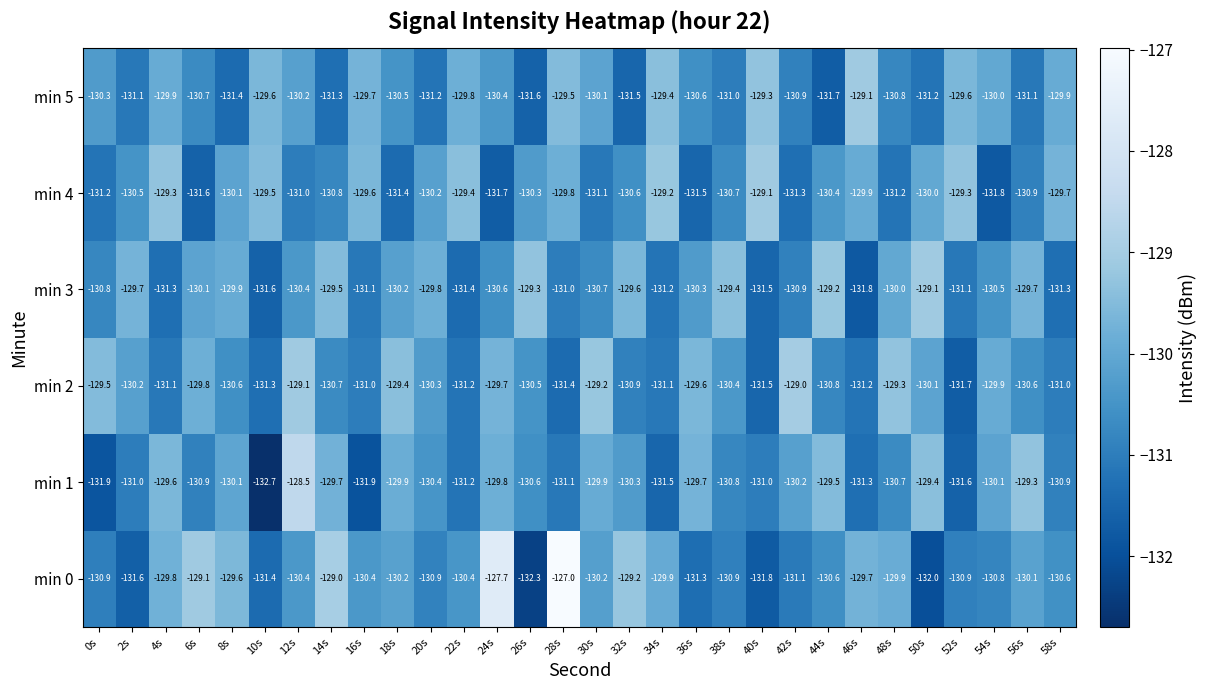

What is the greatest value displayed?

-127.0